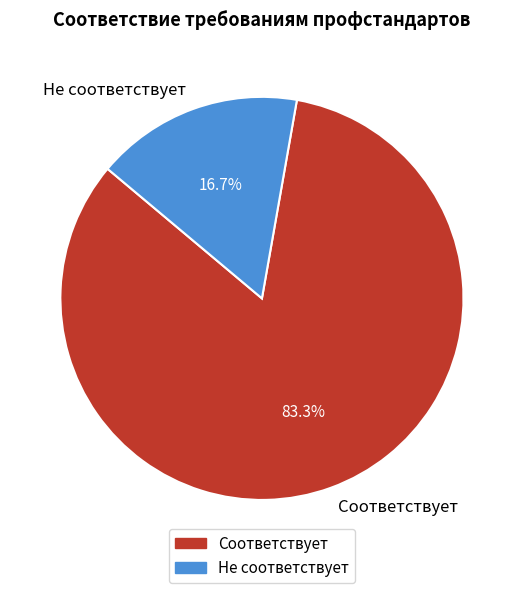

To the nearest percent, what portion does Не соответствует represent?

17%